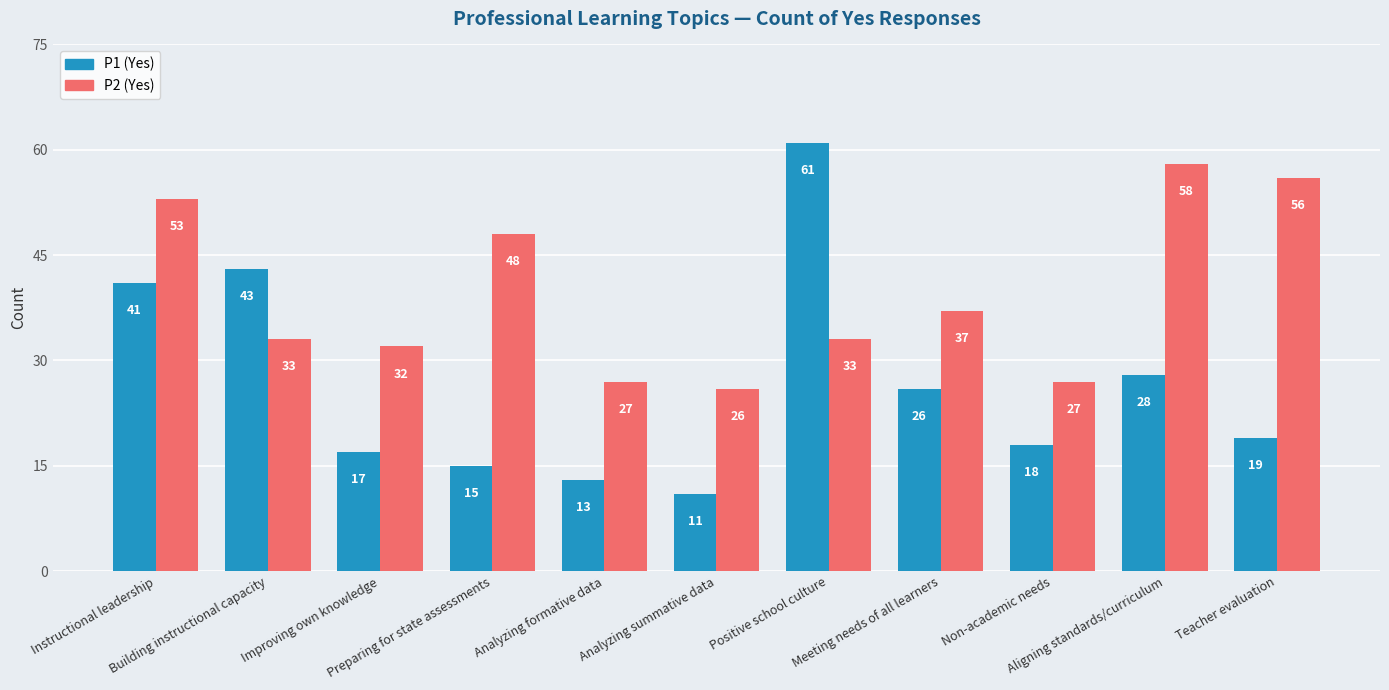

Reading left to right, transcribe all the data shown in this chart.

P1 (Yes): 41	43	17	15	13	11	61	26	18	28	19
P2 (Yes): 53	33	32	48	27	26	33	37	27	58	56